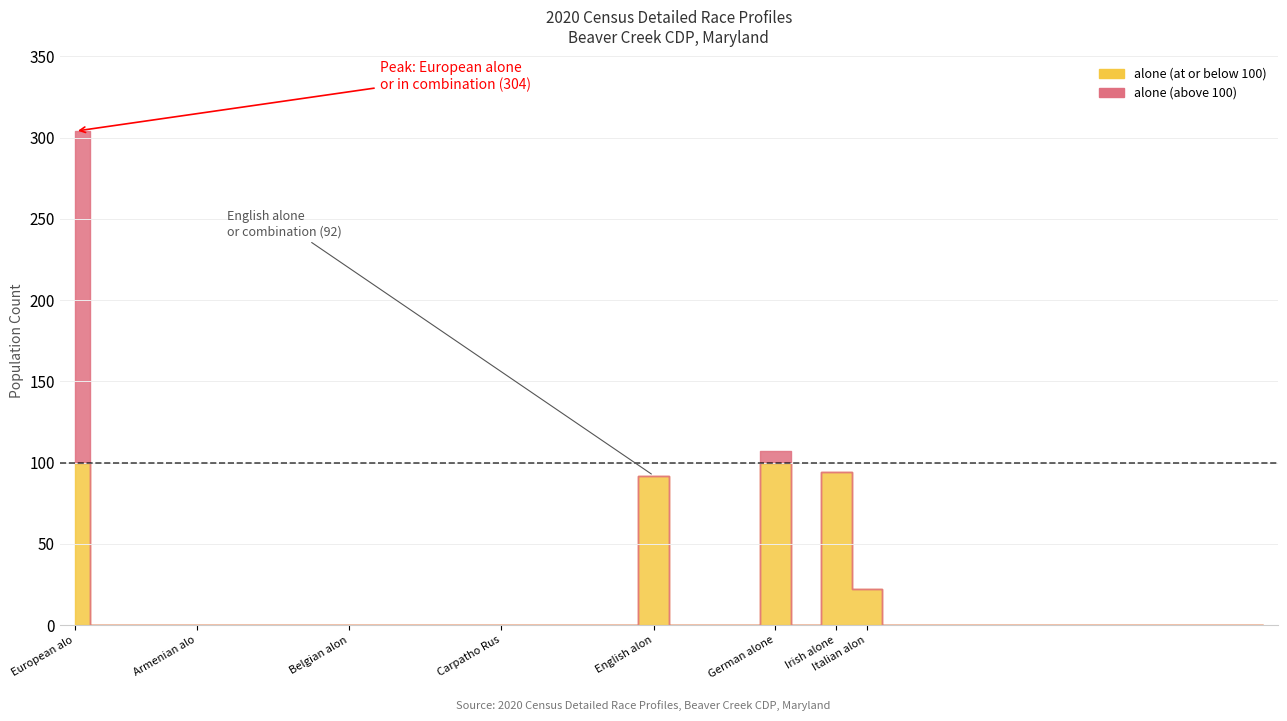

Rank the categories by value from highest to lowest.

European alone*, German alone, Irish alone, English alone, Italian alone, Albanian alone, Alsatian alone, Andorran alone, Armenian alone, Austrian alone, Azerbaijani alone, Basque alone, Belarusian alone, Belgian alone, Bosnian and Herzegovinian alone, British alone, British Islander alone, Bulgarian alone, Carpatho Rusyn alone, Celtic alone, Cornish alone, Croatian alone, Cypriot alone, Estonian alone, Faroe Islander alone, Finnish alone, Greek alone, Kosovan alone, Lapp alone, French alone, Frisian alone, Georgian alone, Hungarian alone, Icelandic alone, Czech alone, Danish alone, Dutch alone, Azerbaijani alone, Cypriot alone, Cornish alone